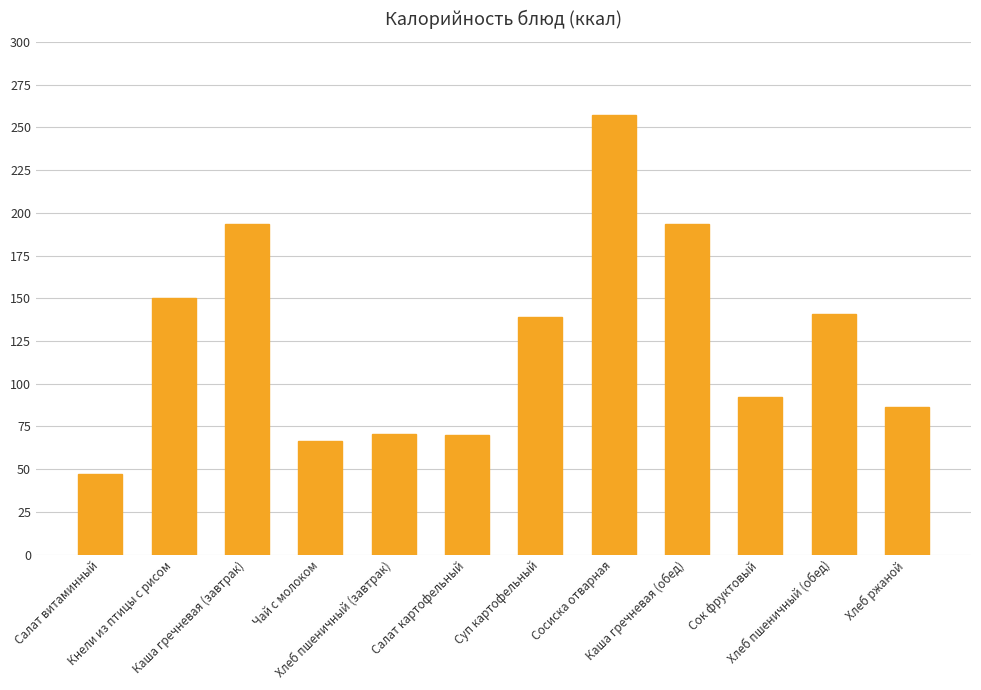

What is the value of the 9th bar from the left?

193.4